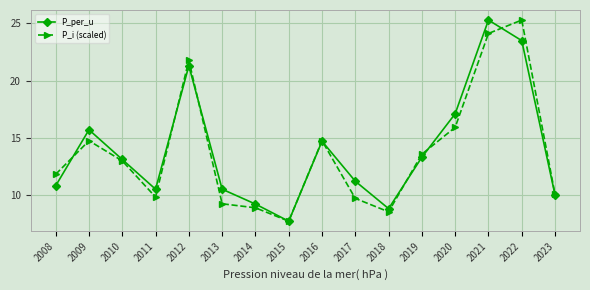

What is the maximum value shown in the chart?

25.3